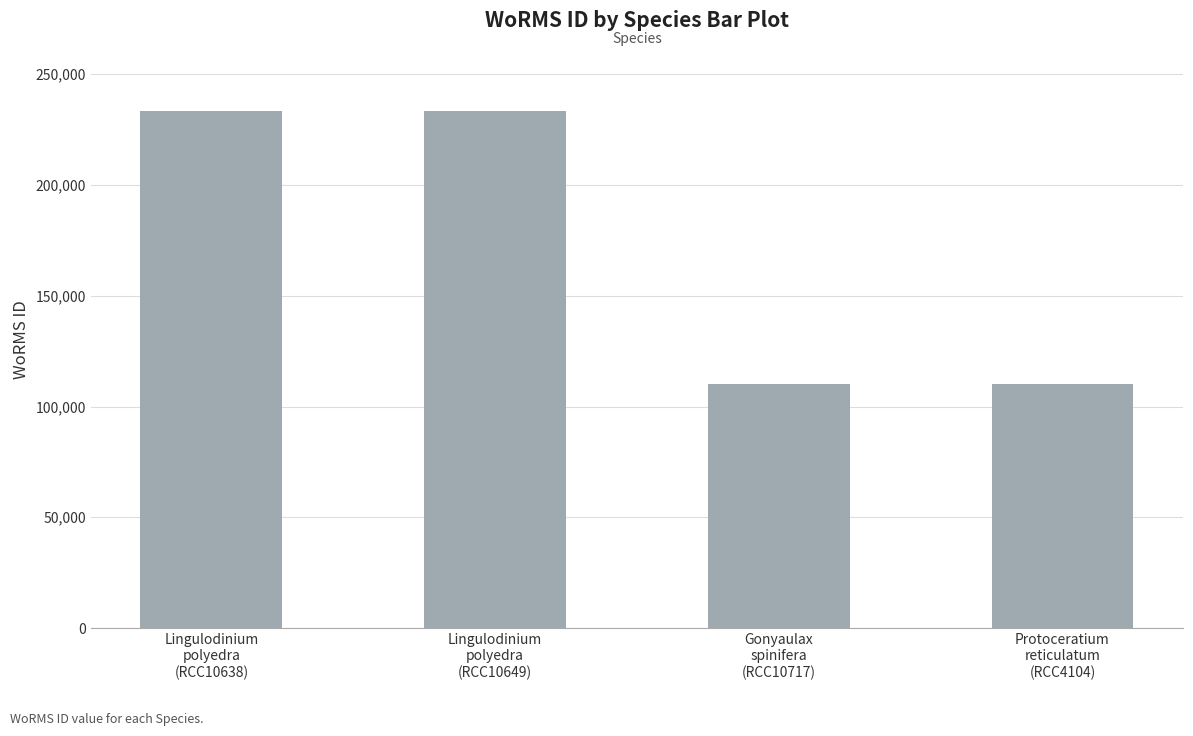

The value at Gonyaulax
spinifera
(RCC10717) is 110041. True or false?

True